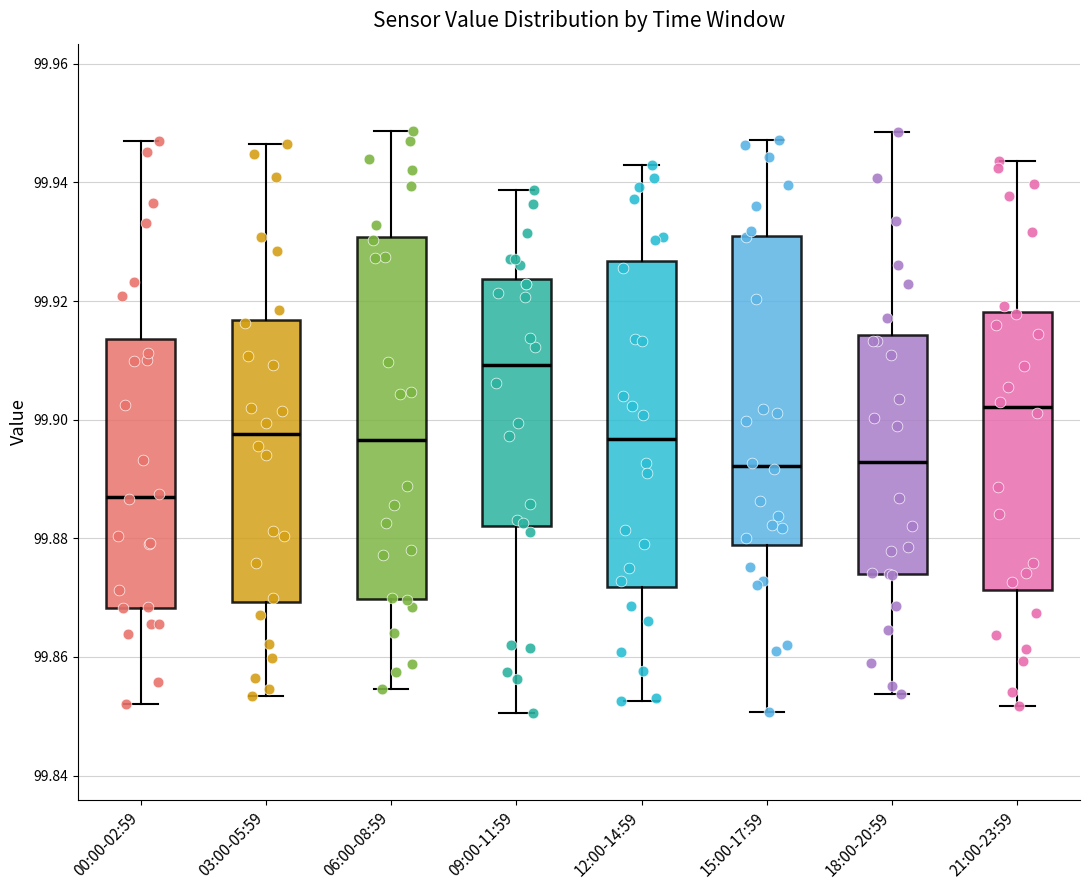

Comparing the boxes themselves (not the whiskers), which one is the tallest?

06:00-08:59